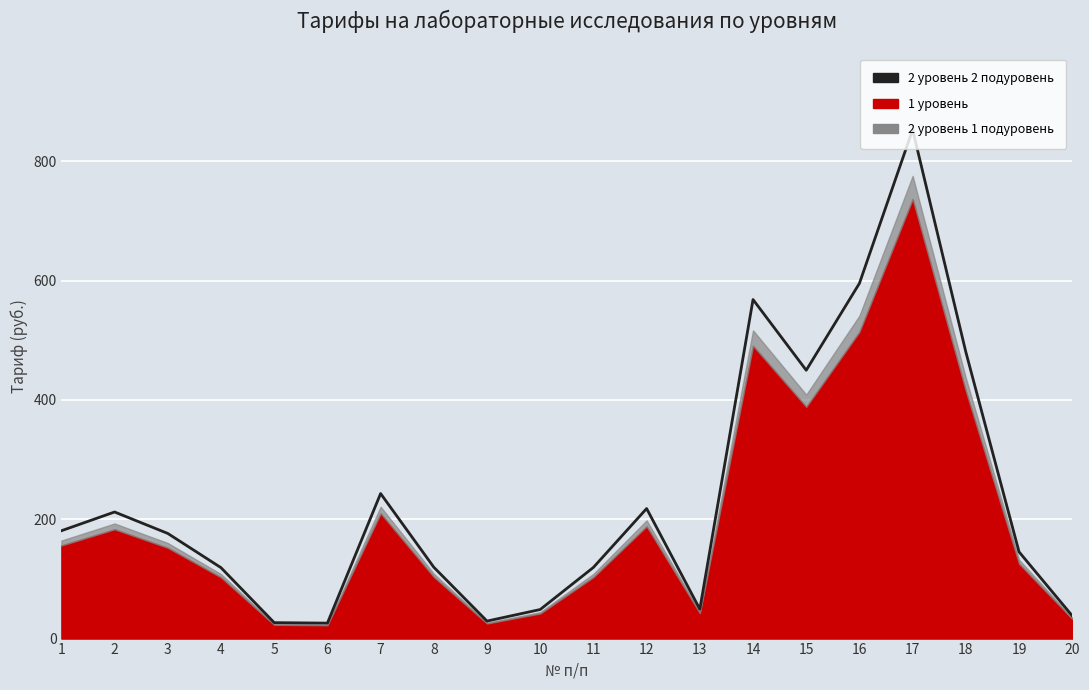

What is the smallest value displayed?

25.9